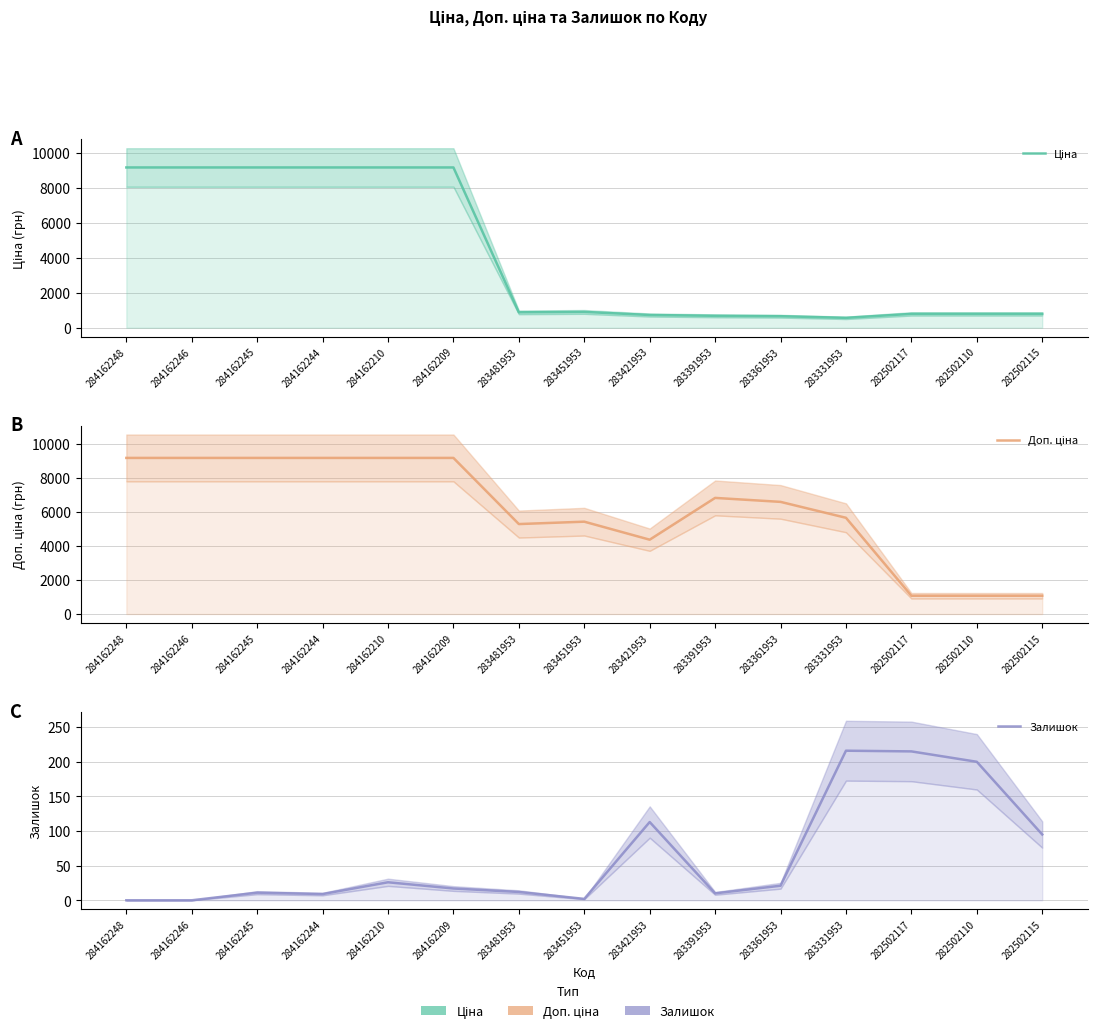

True or false: Доп. ціна and Залишок intersect in this chart.

False